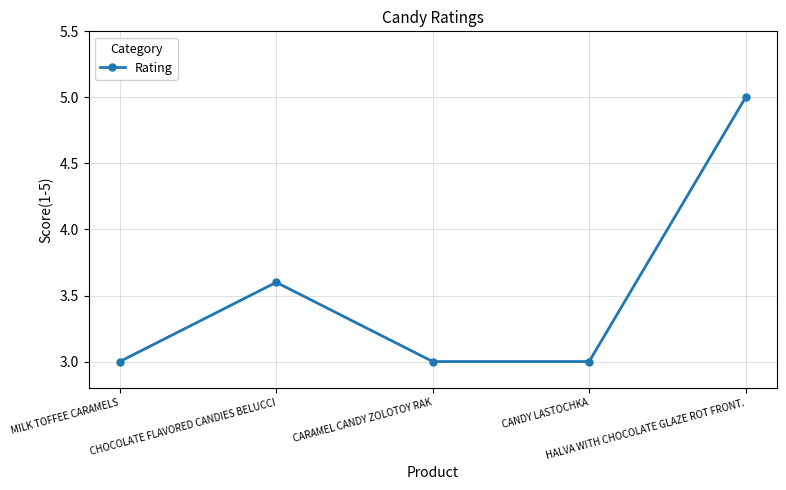

Is it true that the value at MILK TOFFEE CARAMELS is 3.0?

True